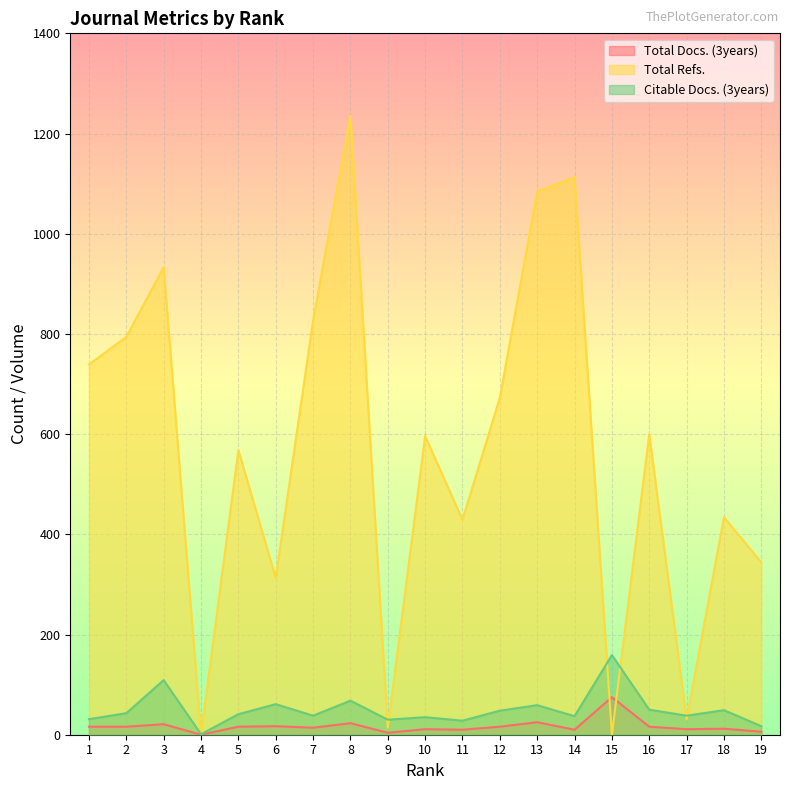

What is the approximate value of Total Docs. (3years) at 18?

12